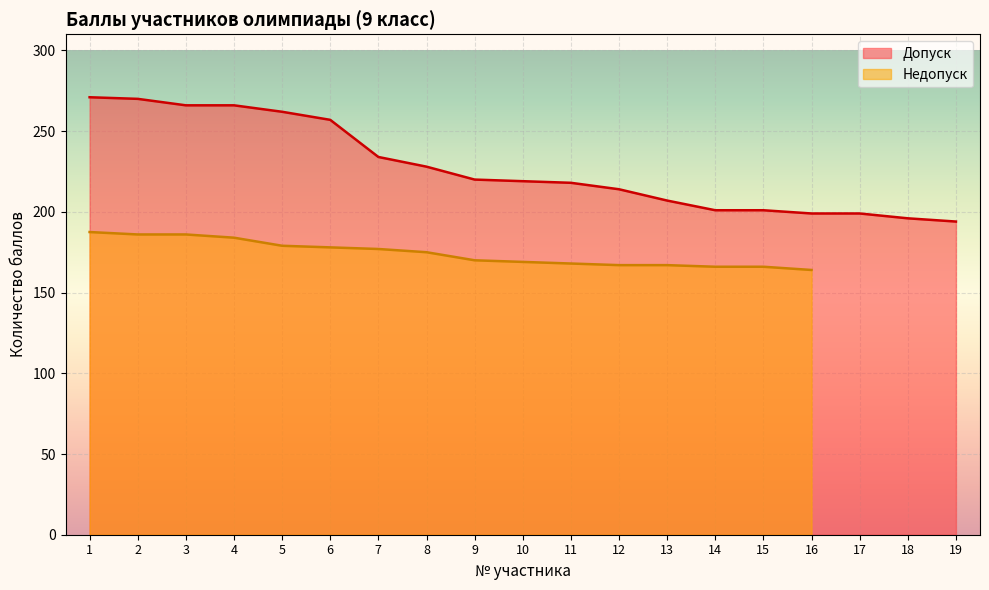

What value does the data have at 2, to the nearest 5?

270